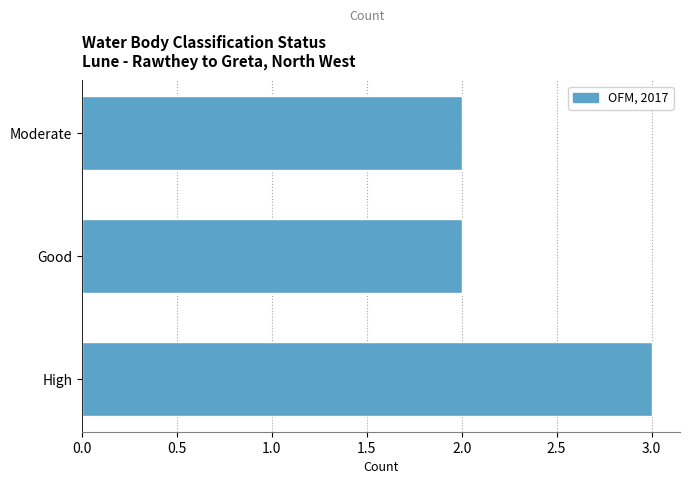

Is it true that the value at High is 1?

False